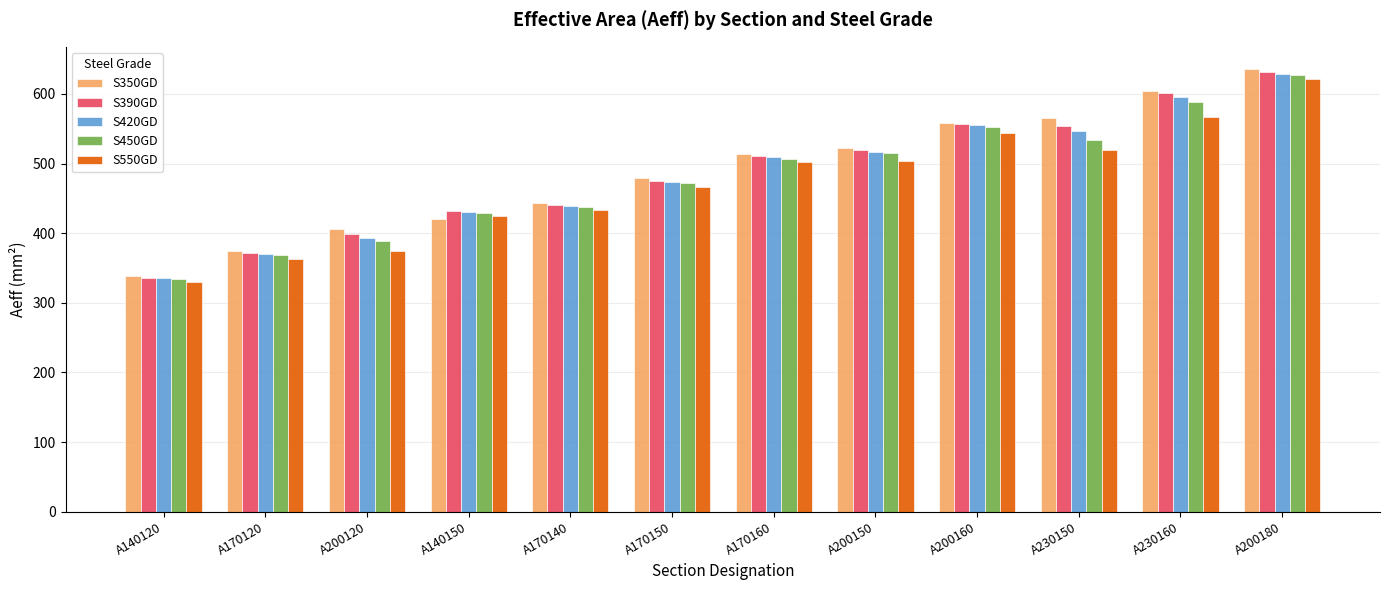

What is the minimum value for S390GD?

336